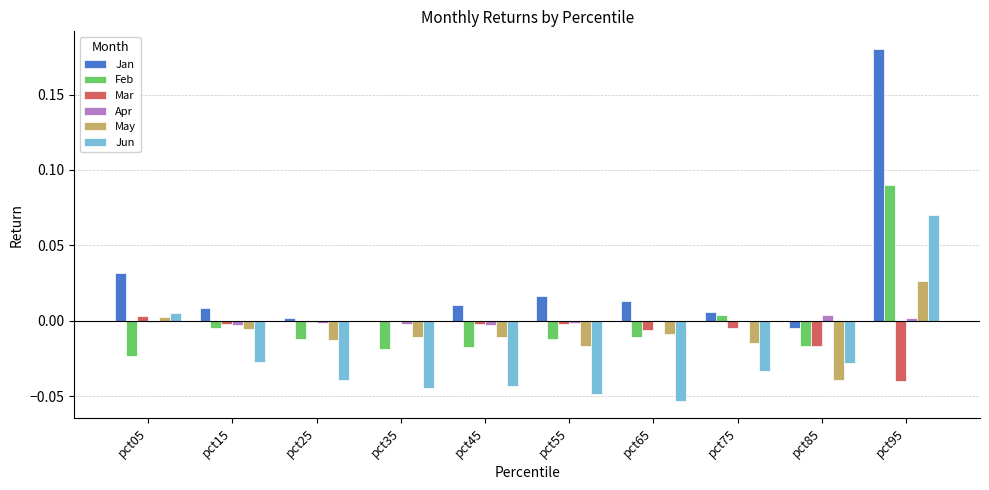

The value of Jun at pct75 is -0.0. True or false?

True